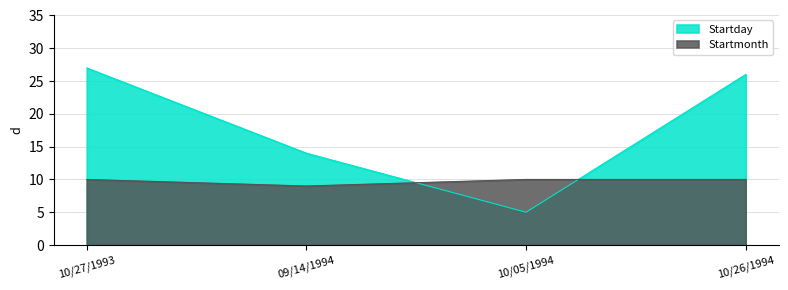

What is the average value of the Startday series?

18